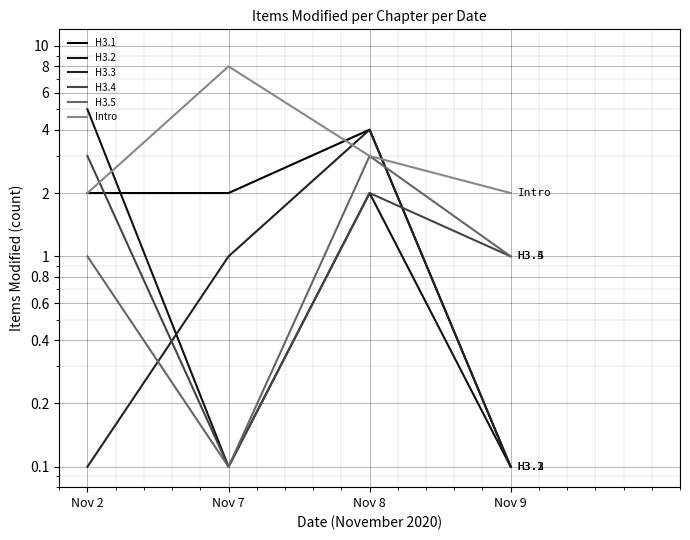

Where is Intro nearest to the value 5?

Nov 8